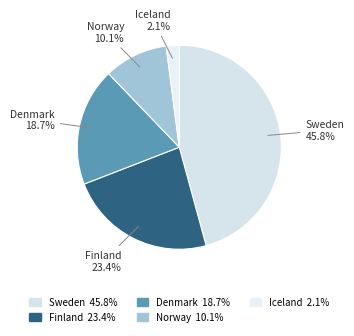

Which has a higher value, Finland or Norway?

Finland